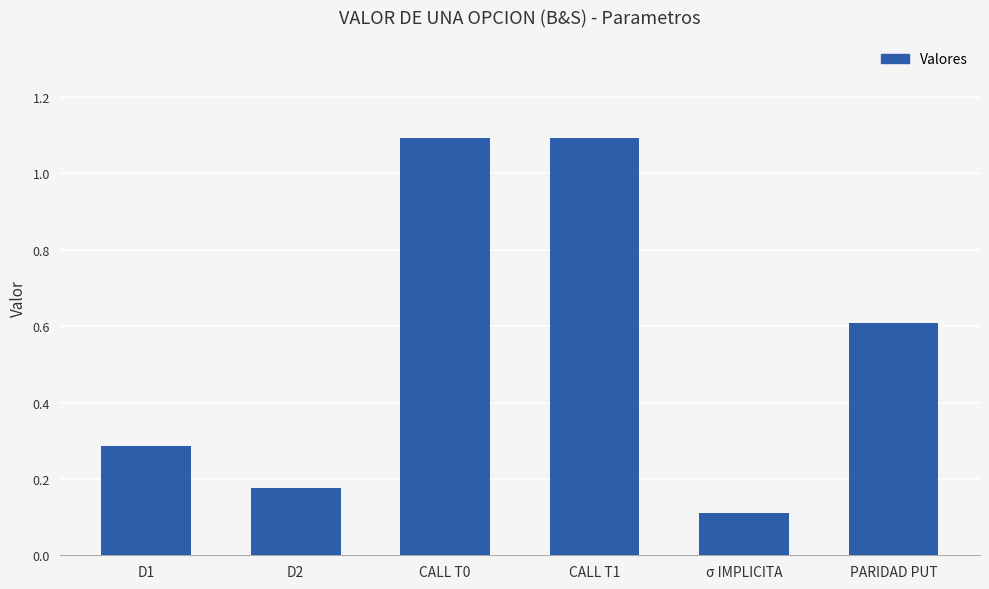

What is the greatest value displayed?

1.1